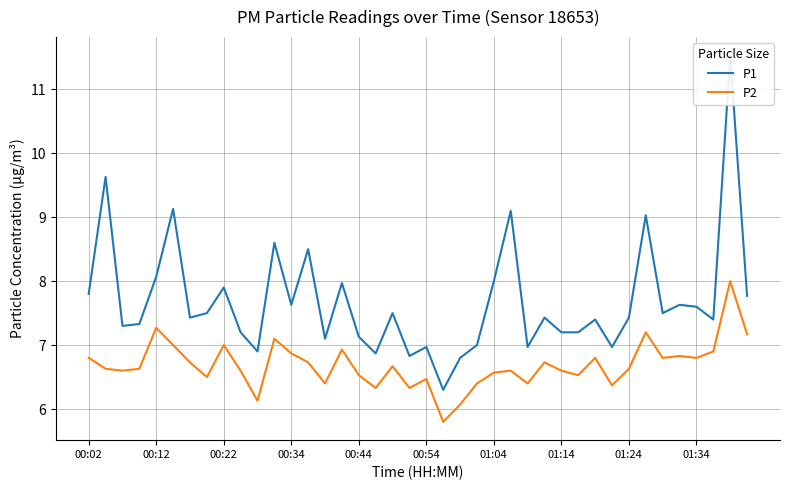

How many interior local peaks does the P2 series have?

12